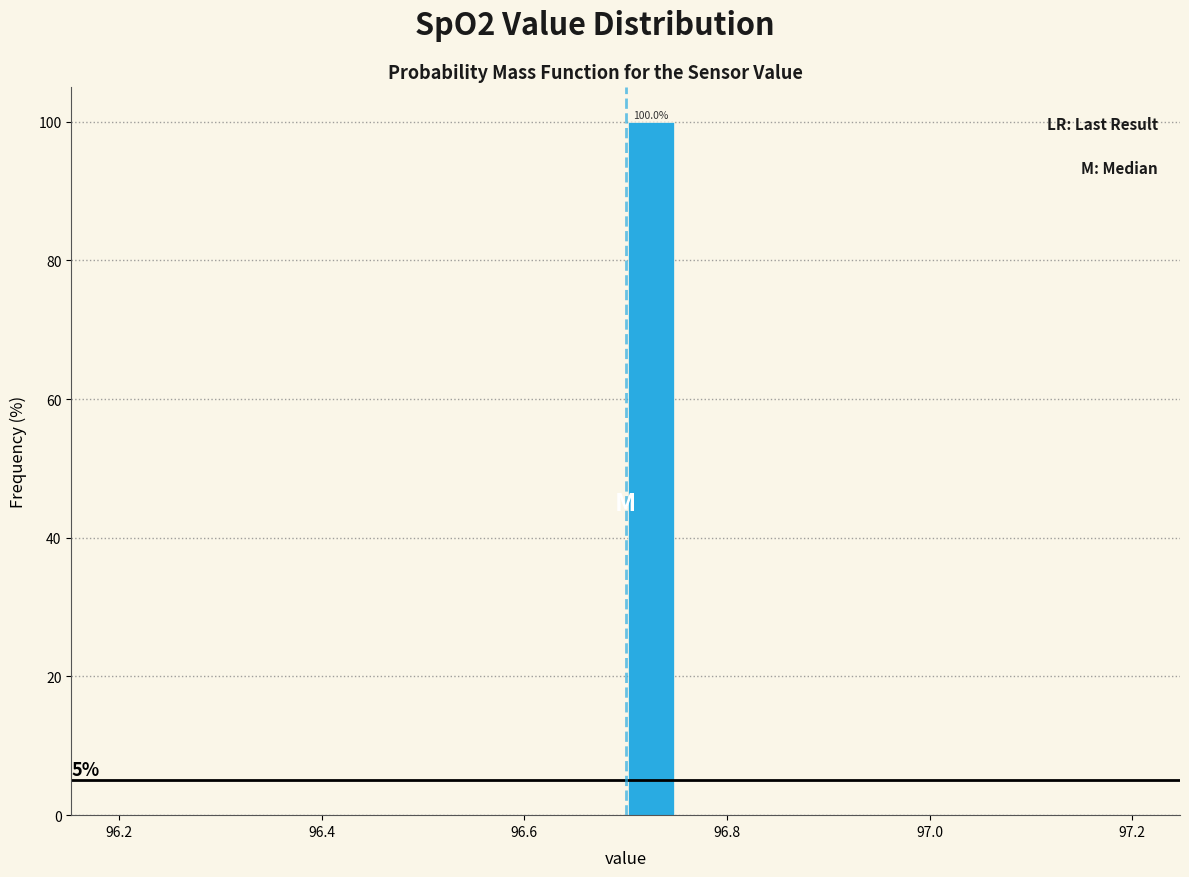

Around what value on the x-axis is the tallest bar? Give the approximate position of its centre, as read against the axis.

96.72